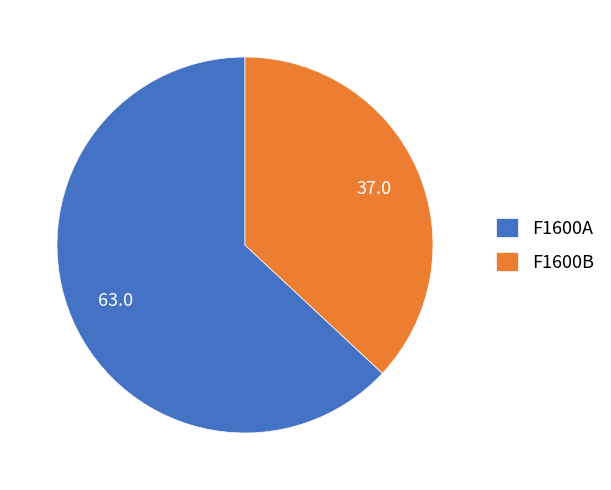

Which slice is the largest?

F1600A